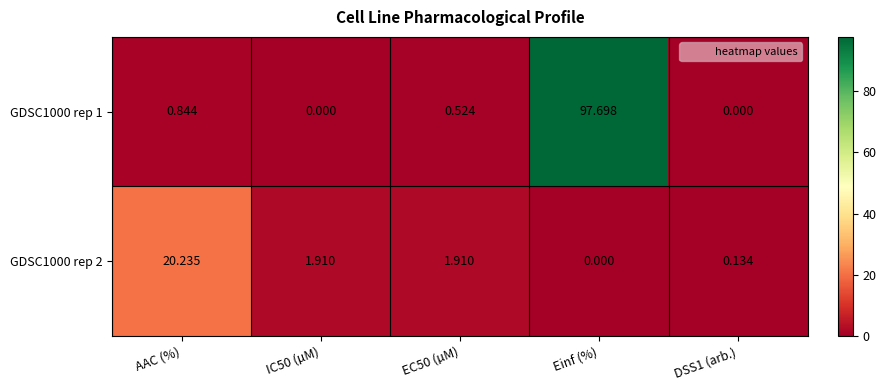

Is the value of GDSC1000 rep 1 at IC50 (µM) greater than the value of GDSC1000 rep 2 at DSS1 (arb.)?

No